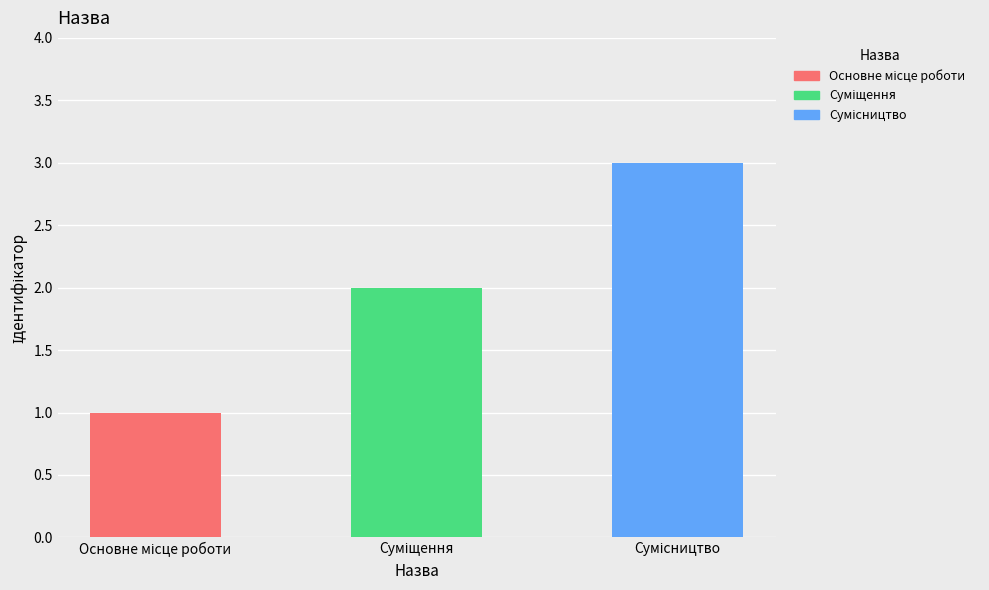

How many values are between 1 and 3?

3